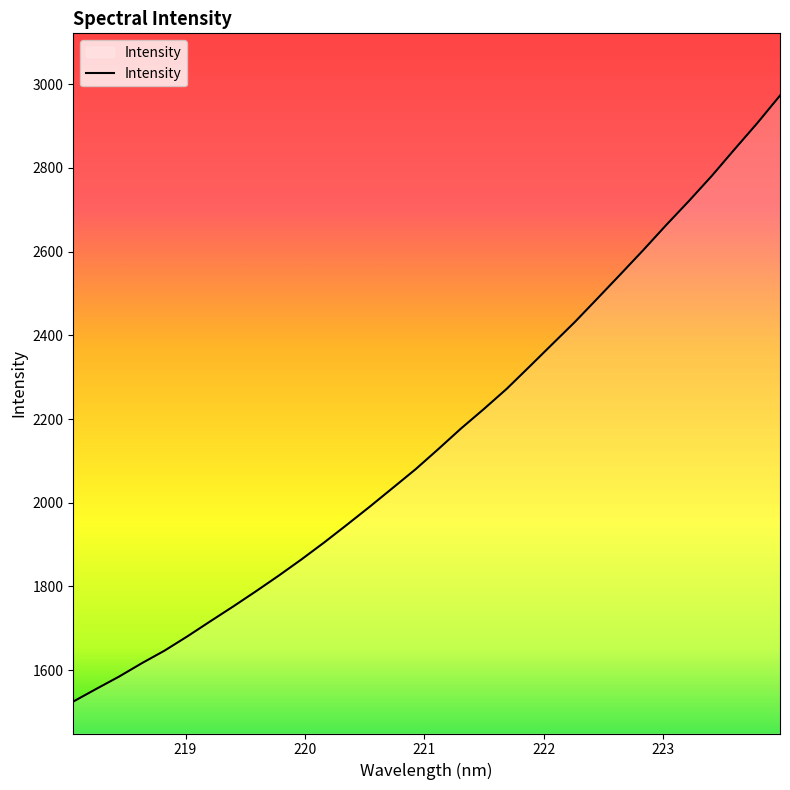

True or false: there are more than 1 points higher than both neighbors.

False